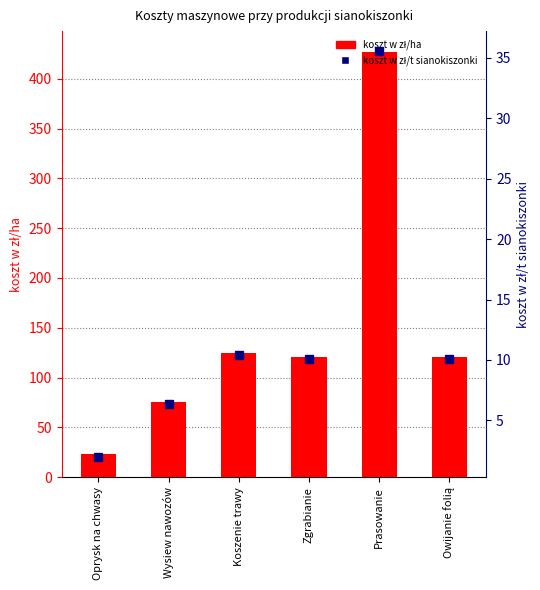

Reading left to right, what are all the values shown in this chart?

koszt w zł/ha: Oprysk na chwasy=23.6	Wysiew nawozów=75.8	Koszenie trawy=124.8	Zgrabianie=120.9	Prasowanie=426.4	Owijanie folią=120.9
koszt w zł/t sianokiszonki: Oprysk na chwasy=2.0	Wysiew nawozów=6.3	Koszenie trawy=10.4	Zgrabianie=10.1	Prasowanie=35.5	Owijanie folią=10.1